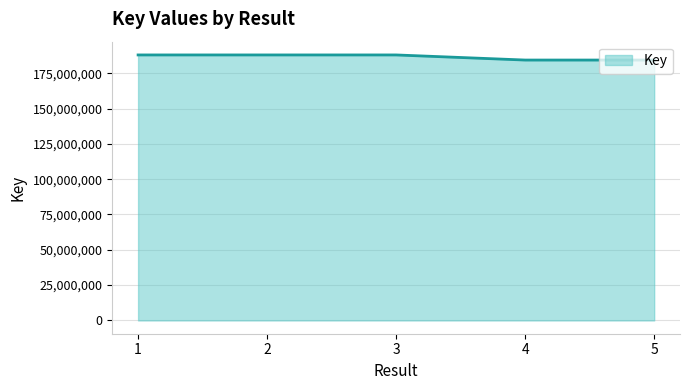

Is it true that the value at 4 is 310574731?

False